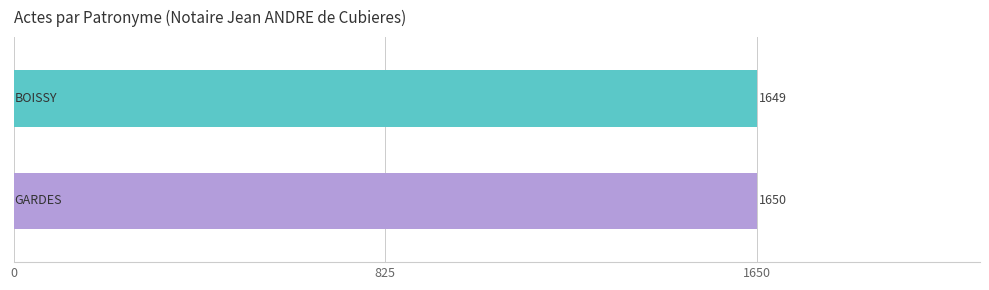

What is the maximum value shown in the chart?

1650